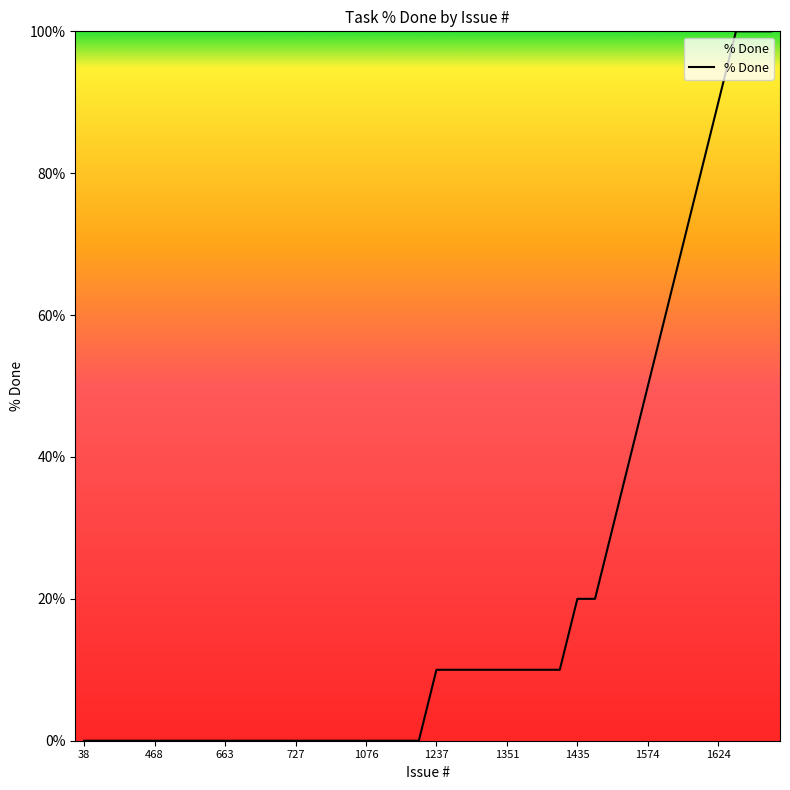

Does the chart have visible grid lines?

No